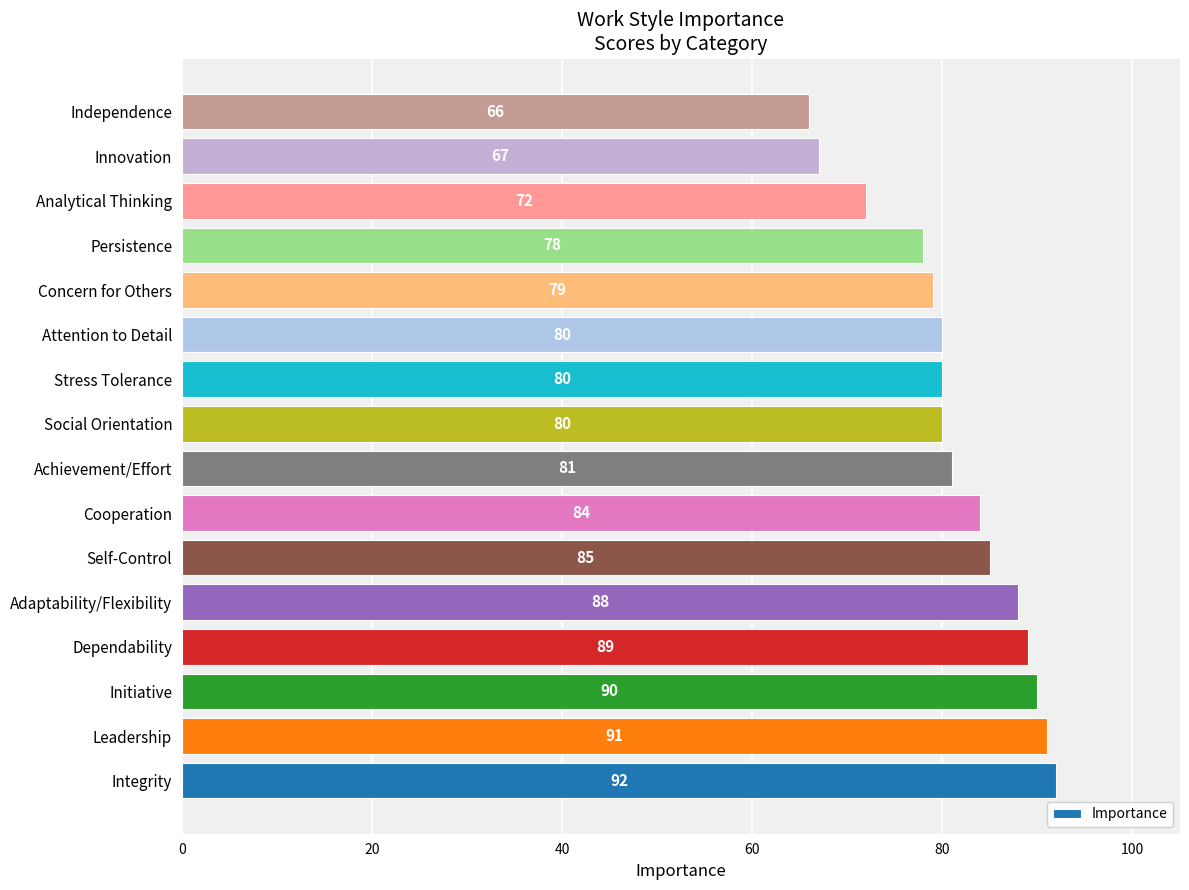

Where is the data nearest to the value 79?

Concern for Others